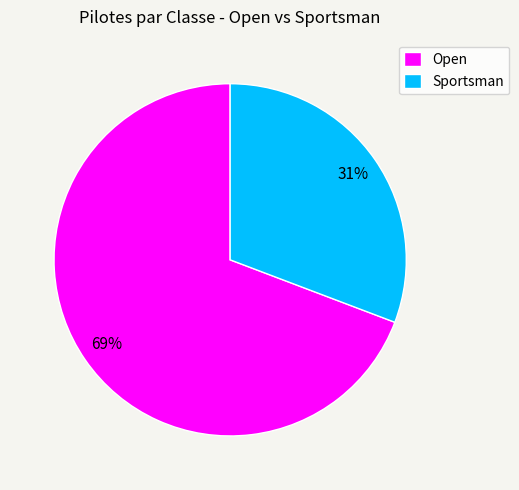

What percentage is the Open slice, to the nearest percent?

69%